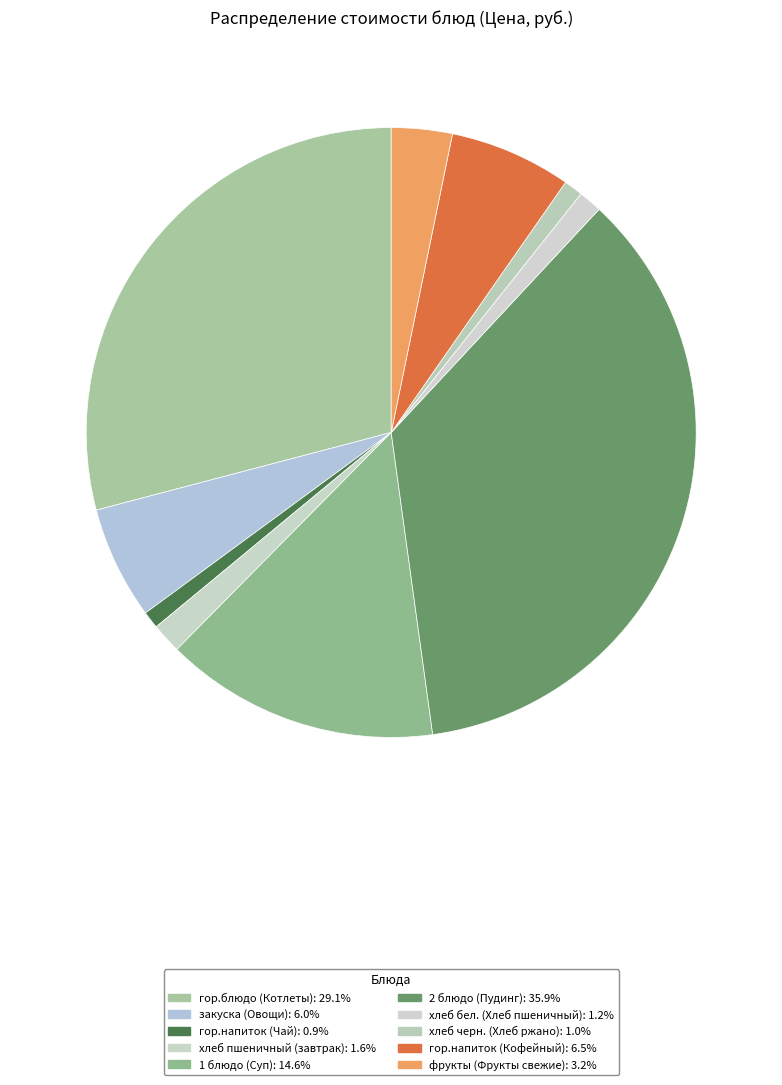

Count the number of slices in the pie.

10